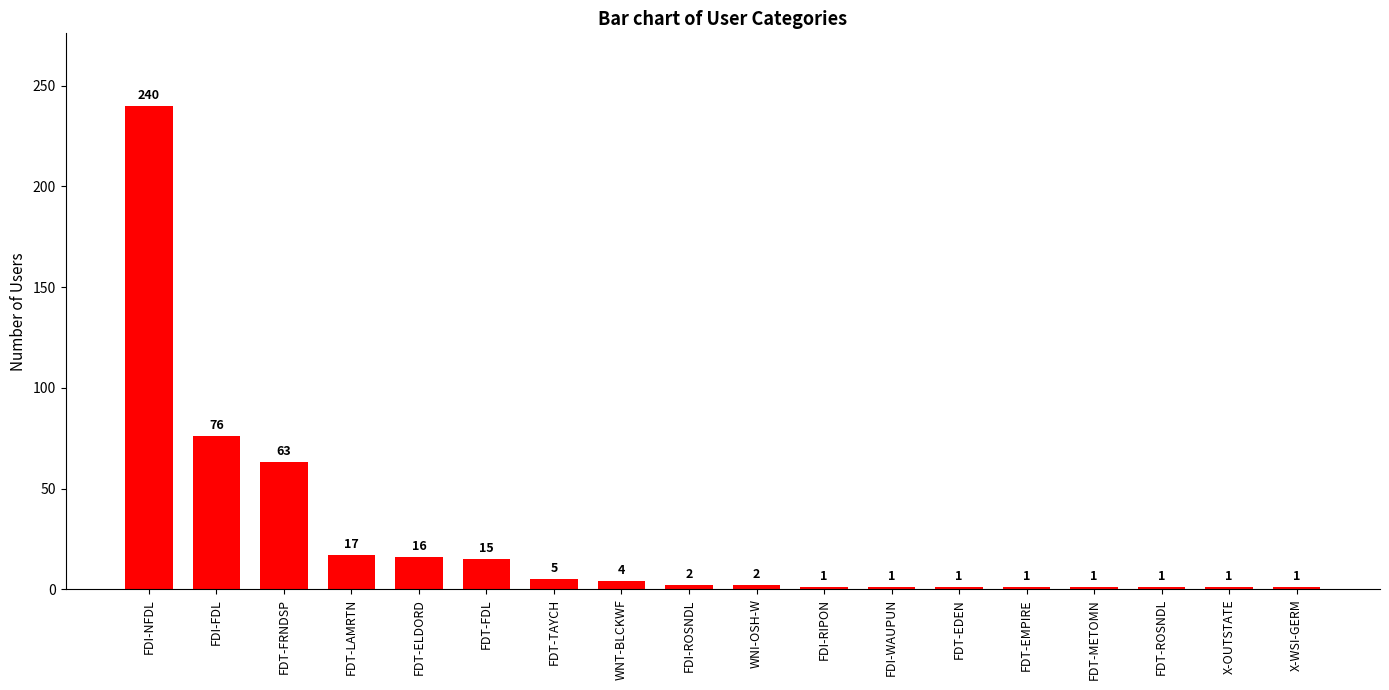

Reading right to left, list all the values displayed in this chart.

X-WSI-GERM=1	X-OUTSTATE=1	FDT-ROSNDL=1	FDT-METOMN=1	FDT-EMPIRE=1	FDT-EDEN=1	FDI-WAUPUN=1	FDI-RIPON=1	WNI-OSH-W=2	FDI-ROSNDL=2	WNT-BLCKWF=4	FDT-TAYCH=5	FDT-FDL=15	FDT-ELDORD=16	FDT-LAMRTN=17	FDT-FRNDSP=63	FDI-FDL=76	FDI-NFDL=240